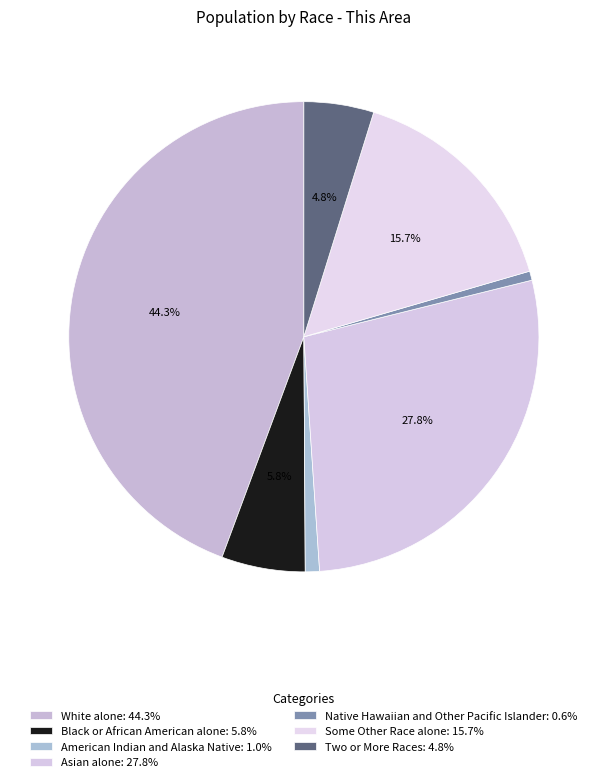

How many slices are in this pie chart?

7